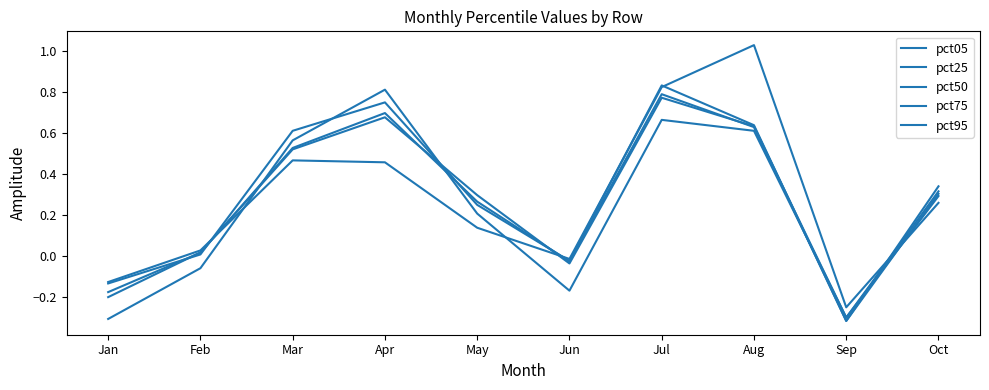

How many positive values does the pct25 series have?

7